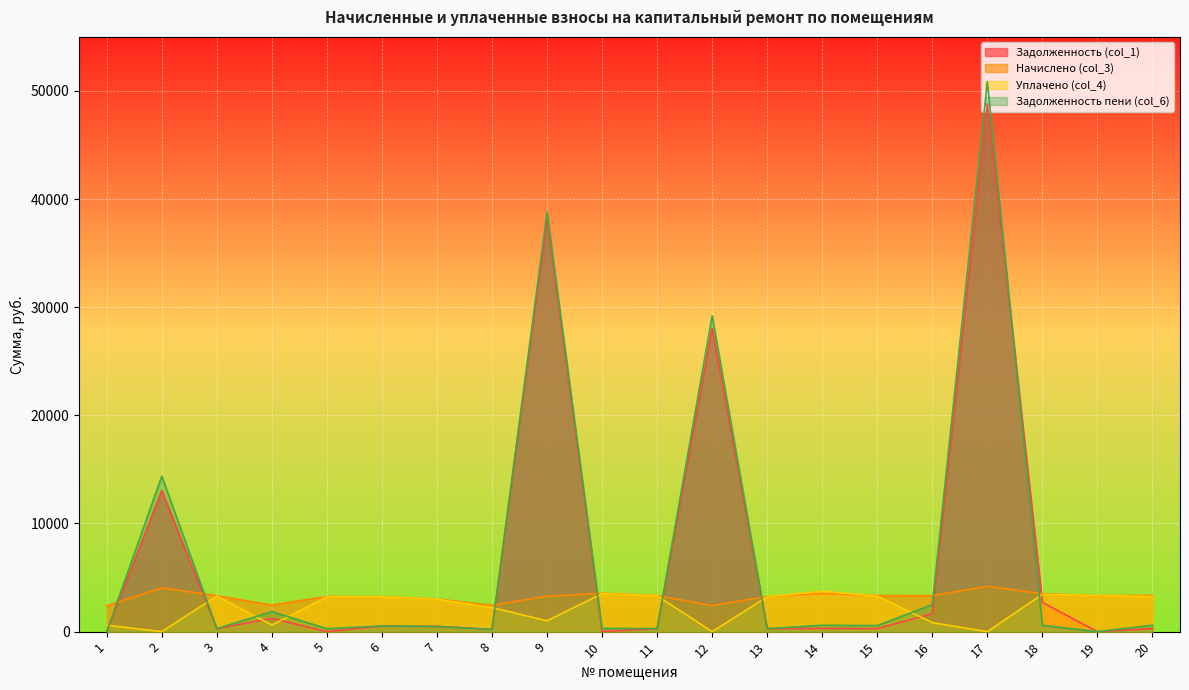

What is the difference between the Начислено (col_3) values at 18 and 15?

167.8